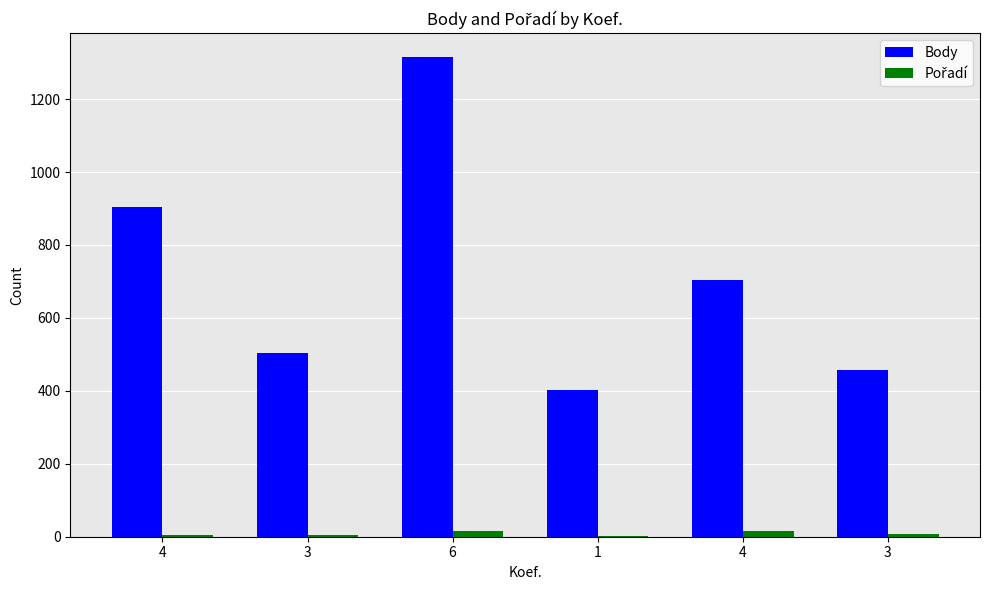

How many distinct data groups are displayed?

2